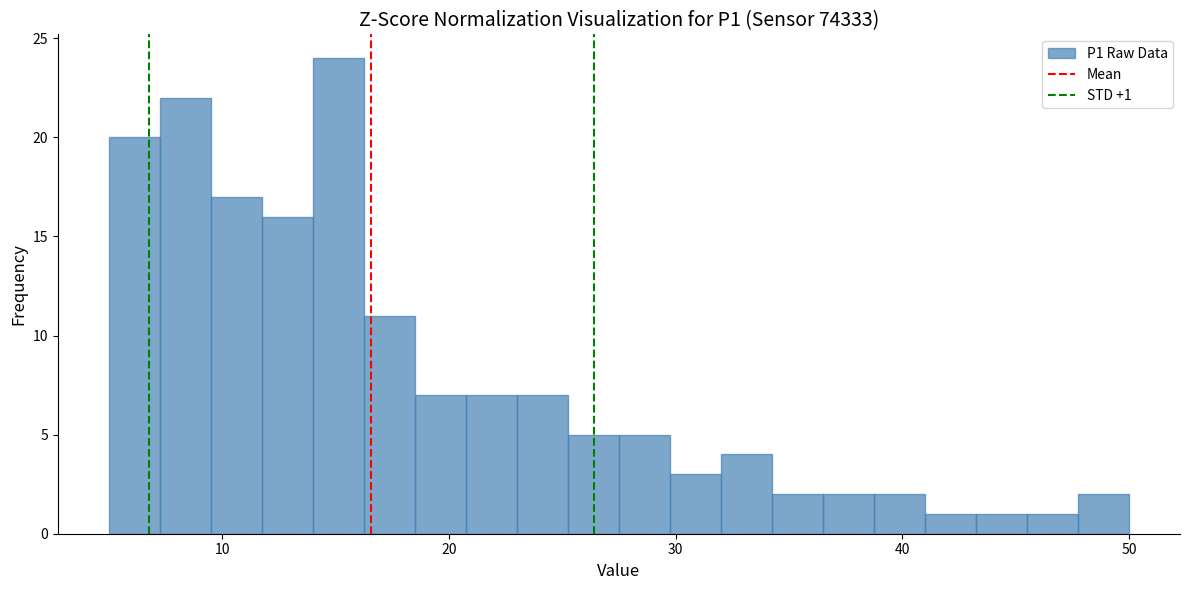

Around what value on the x-axis is the tallest bar? Give the approximate position of its centre, as read against the axis.

15